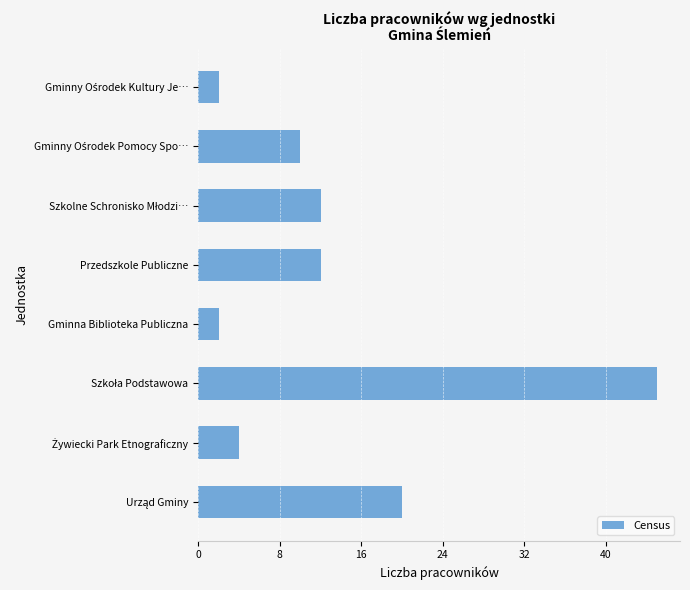

What value does the data have at Przedszkole Publiczne, to the nearest 5?

10